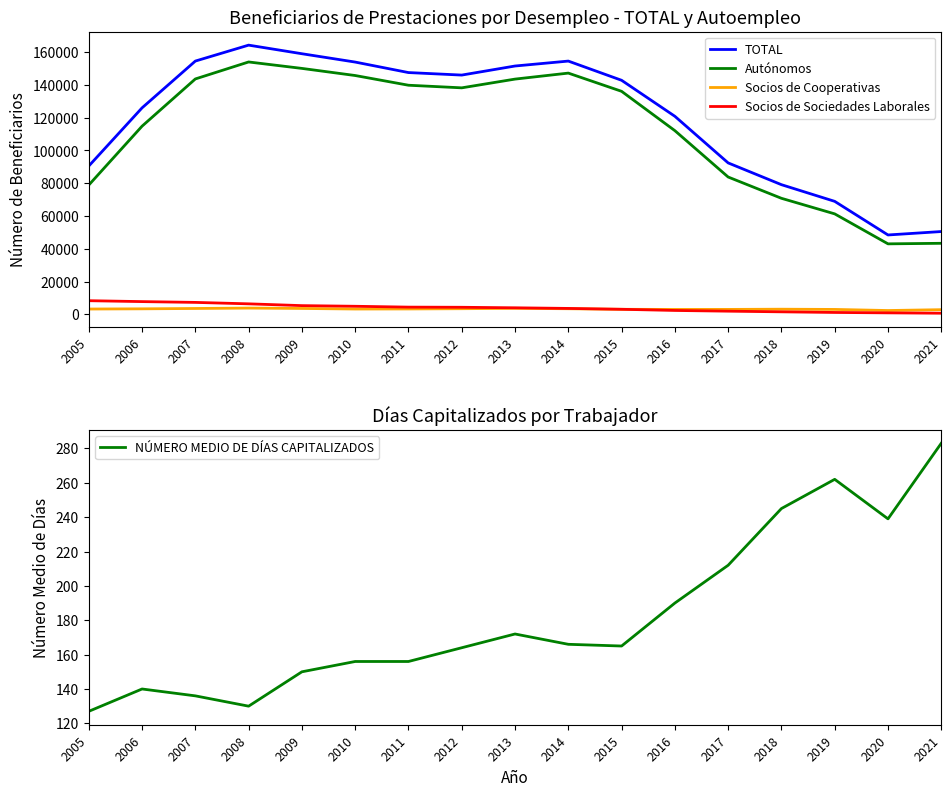

What is the sum of the Socios de Cooperativas values at 2008 and 2011?

7140